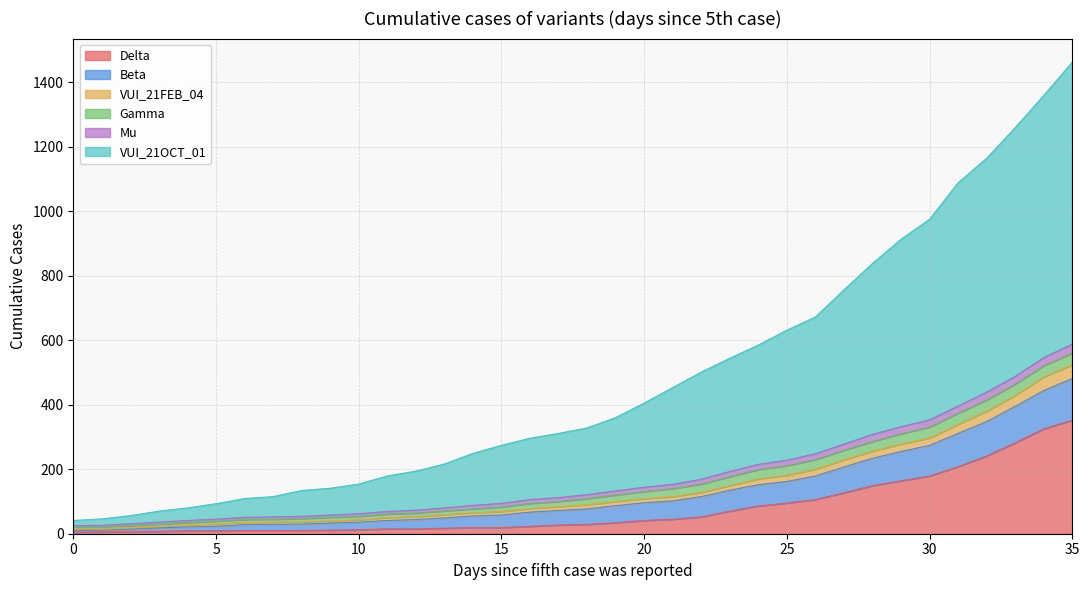

At how many categories does at least one series exceed 46?

34